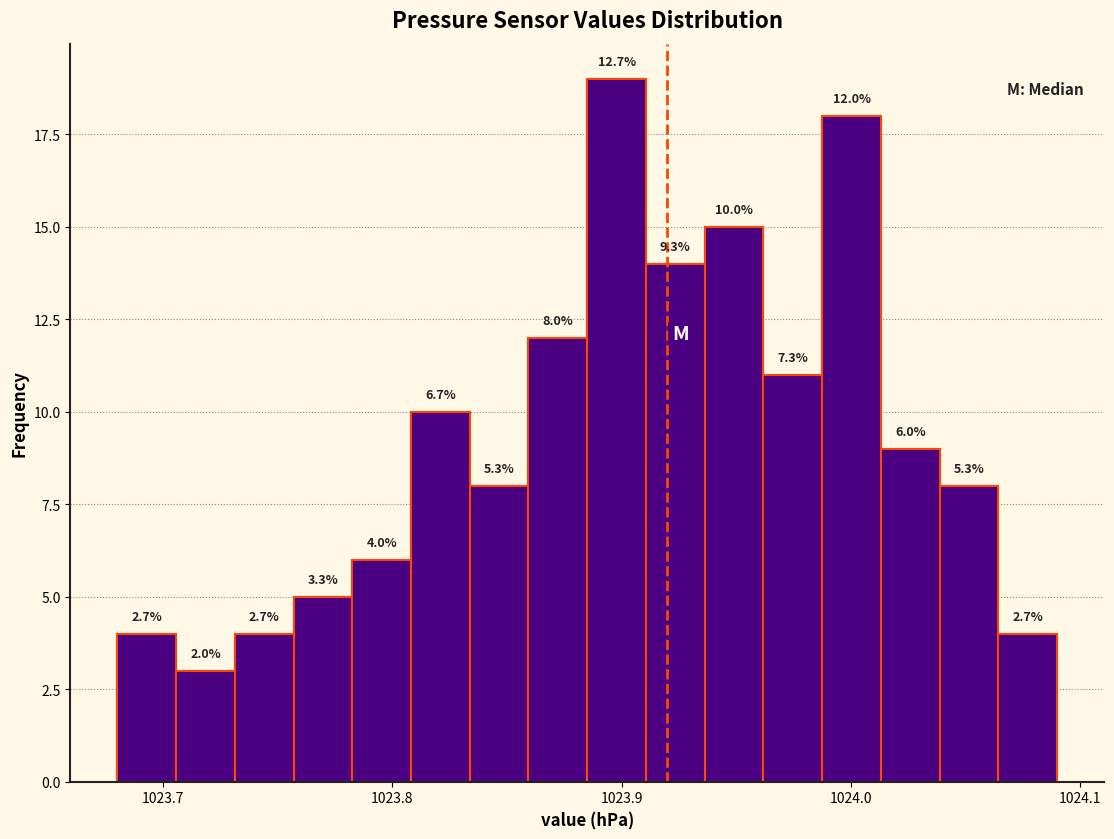

Read against the x-axis, roughly where is the centre of the tallest bar?

1023.90